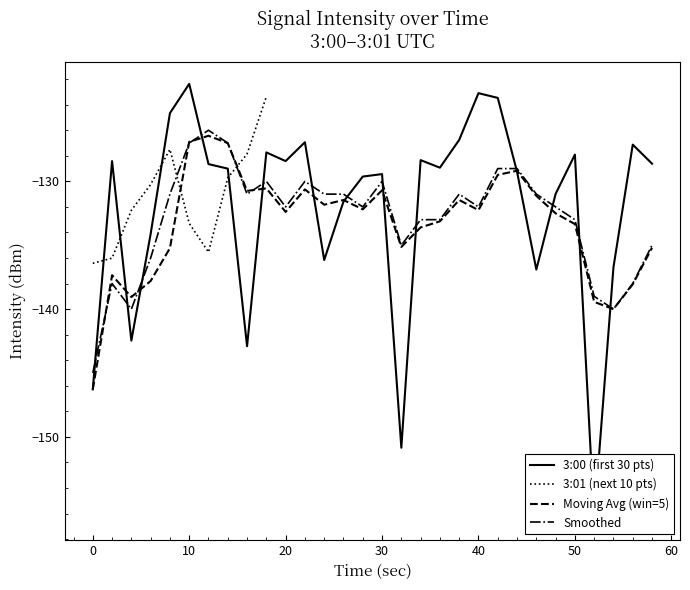

Is it true that the value at 29 is 26?

False